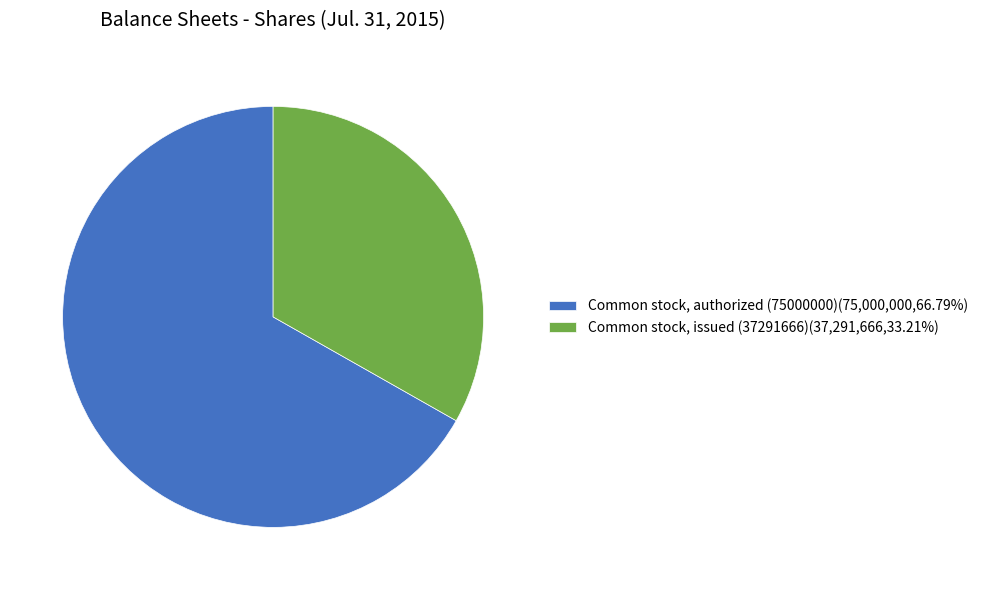

Is the sum of Common stock, issued (37291666)(37,291,666,33.21%) and Common stock, authorized (75000000)(75,000,000,66.79%) greater than half?

Yes